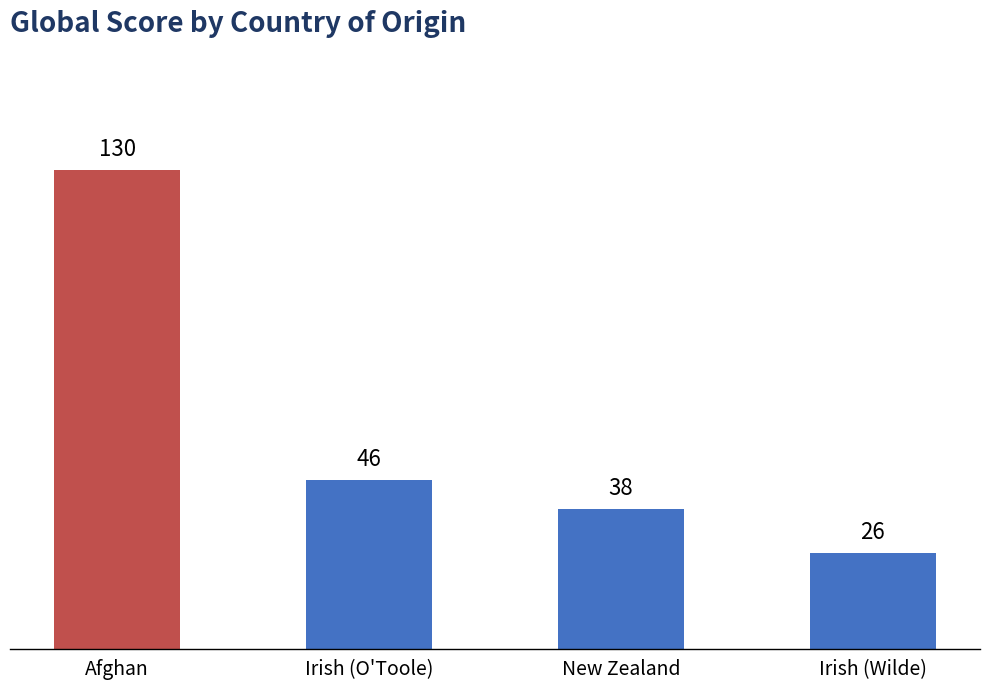

What is the average value?

60